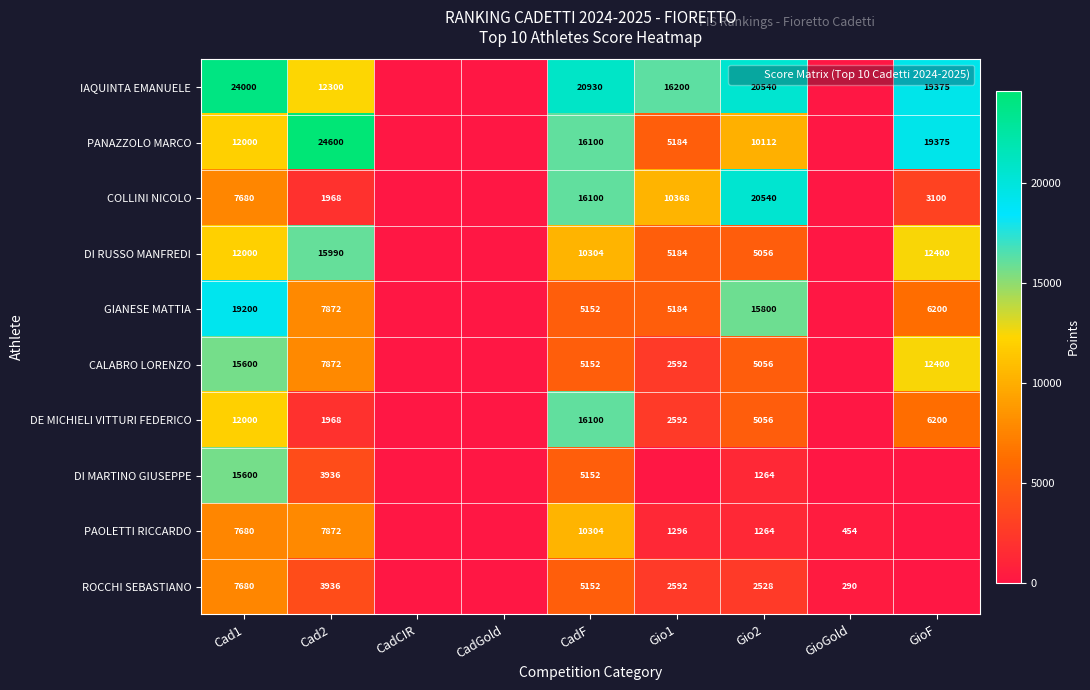

At how many categories does at least one series exceed 3581?

6